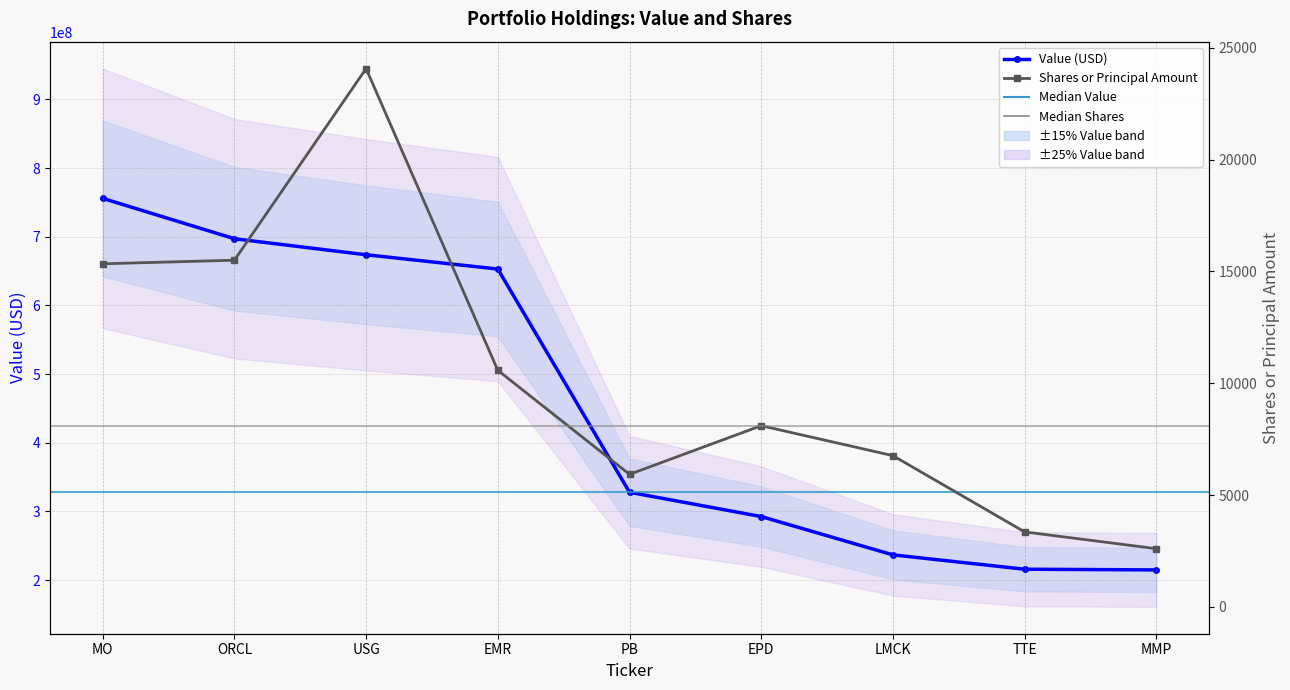

What is the value of the Shares or principal amount point at the 1st from the left?

15340